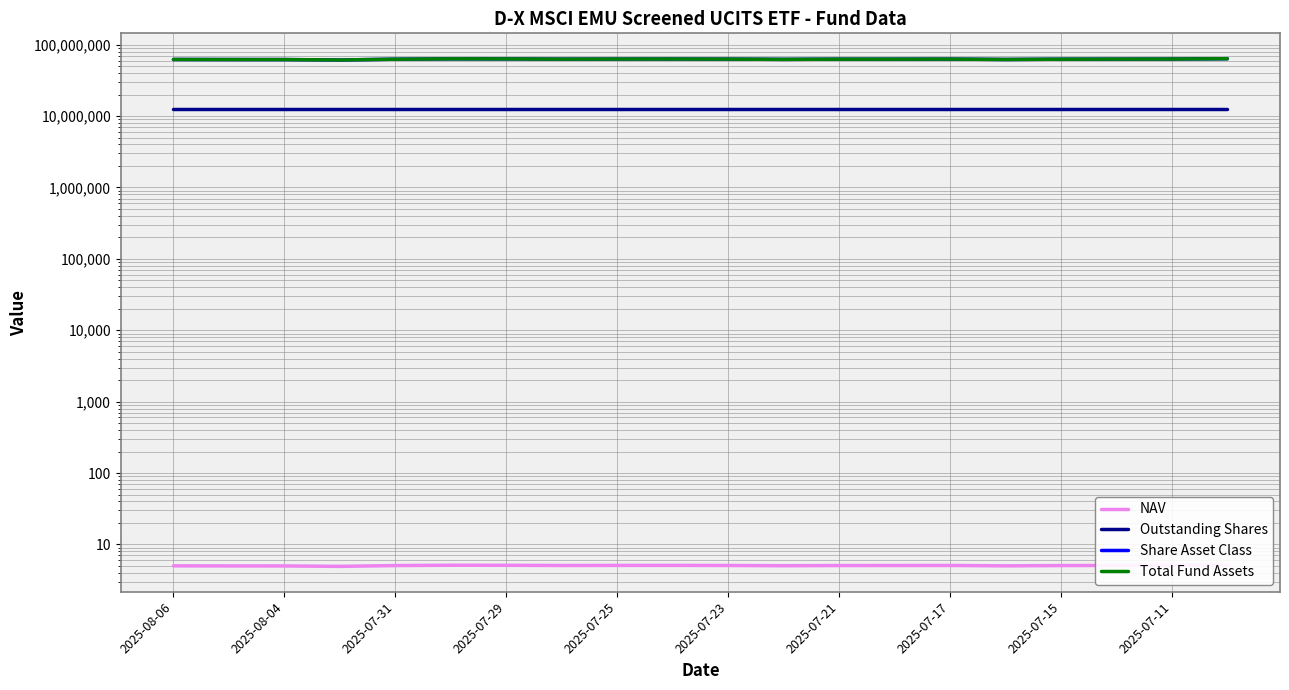

Read the NAV value at 2025-08-04.

5.0